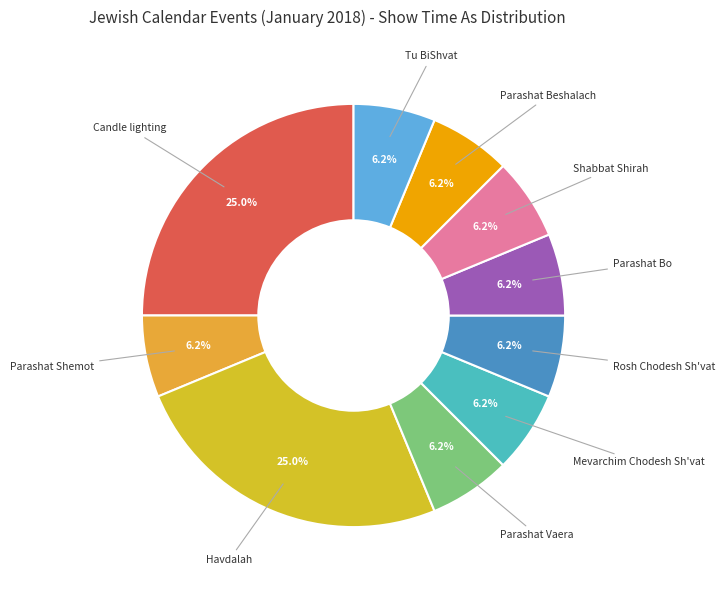

How many slices are in this pie chart?

10